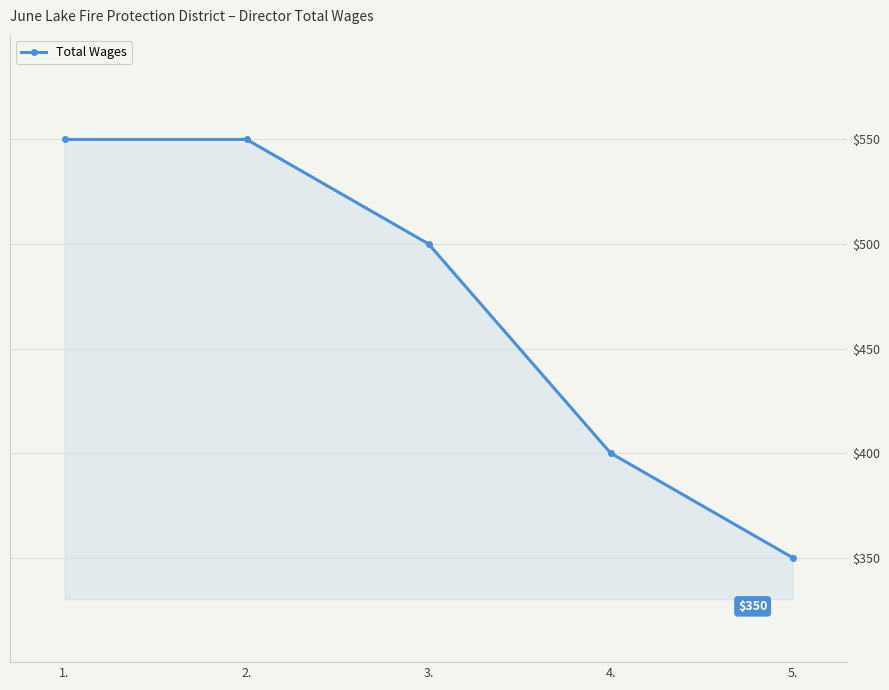

How many lines are shown in the chart?

1